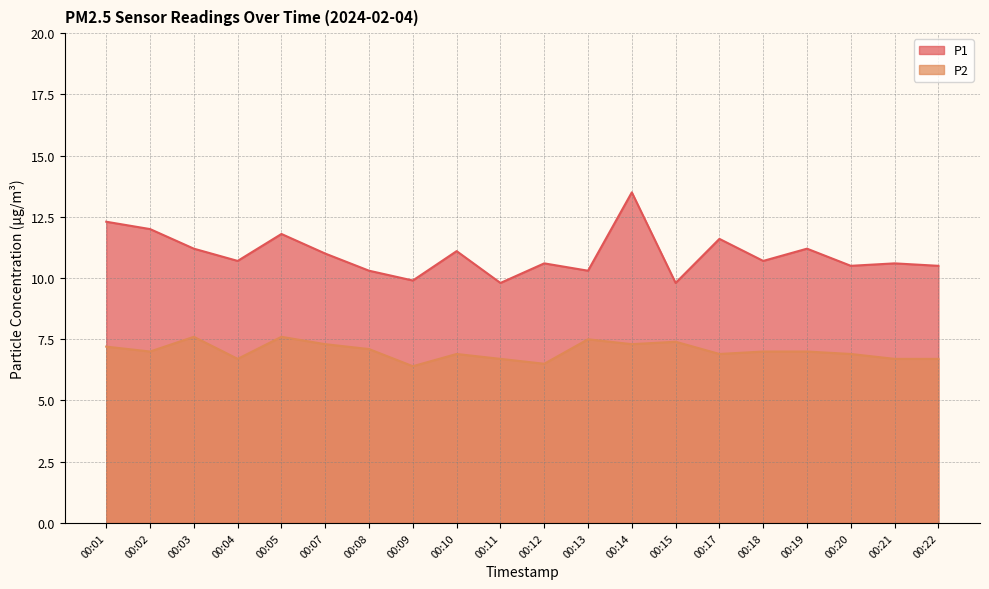

What is the value of the P2 point at the 6th from the left?

7.3